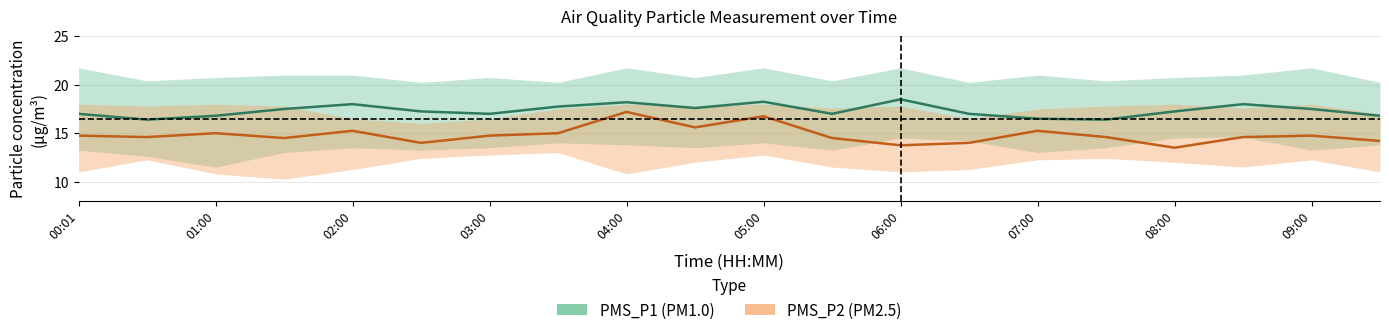

Which series changed the most between 01:00 and 05:00?

PMS_P1 (PM1.0)